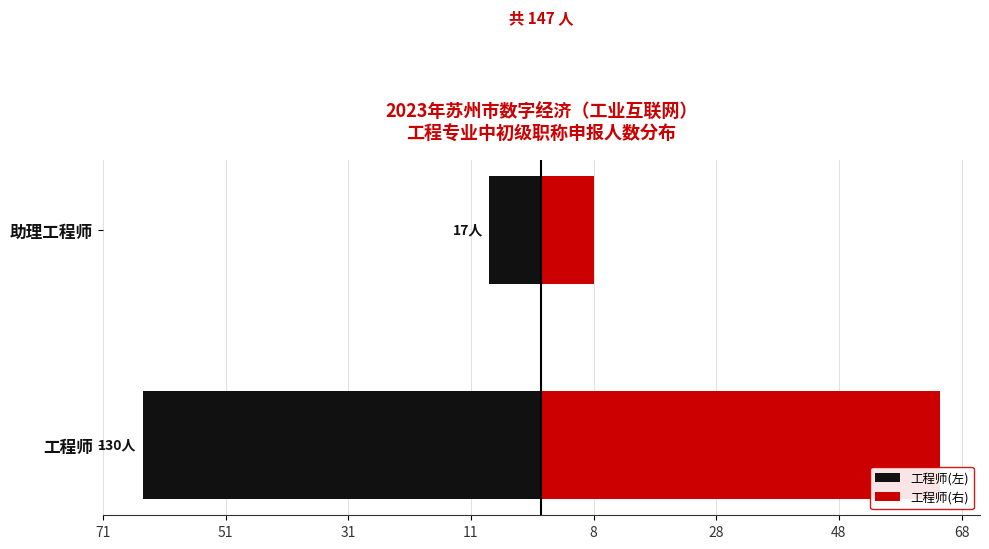

What is the maximum value shown in the chart?

65.0